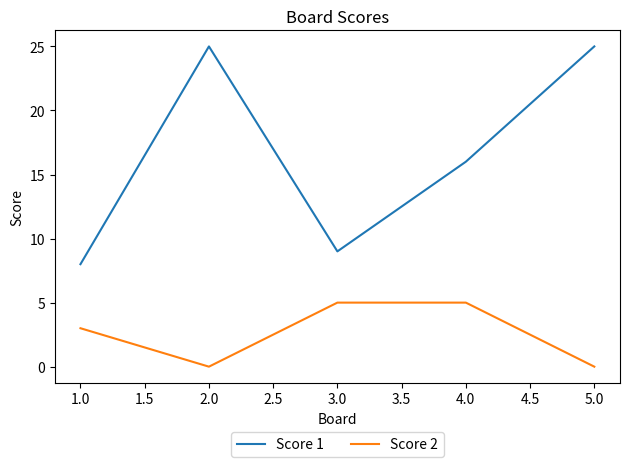

What is the difference between the maximum and minimum values in the Score 2 series?

5